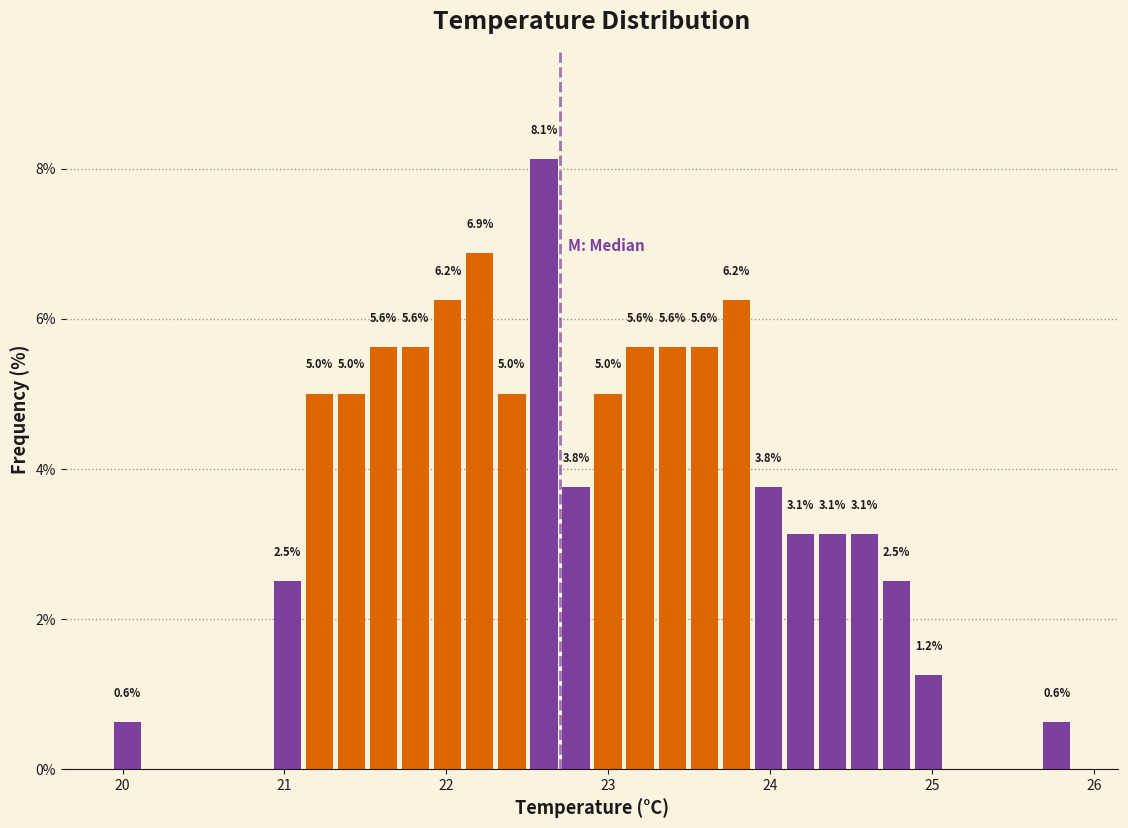

Read against the x-axis, roughly where is the centre of the tallest bar?

22.6